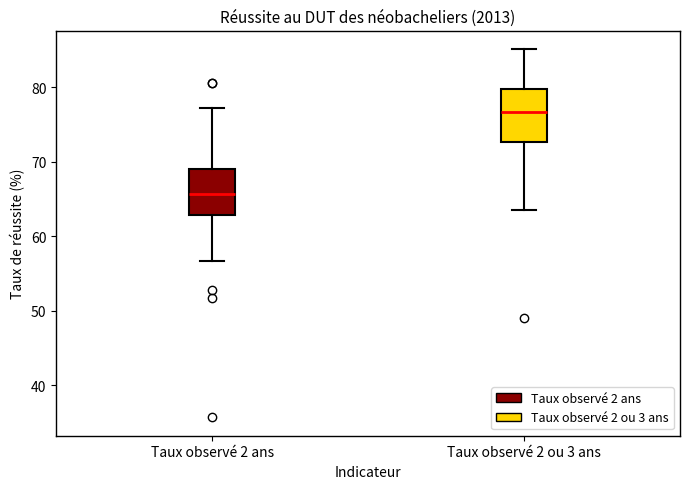

Reading left to right, transcribe this box plot: for each box, give where its median line is, the range the box spans, and where its two whiskers end, as read against the y-axis. The values are not printed on the chart, so give them approximately, as read against the axis.

Taux observé 2 ans: median 66, box 63 to 69, whiskers 57 to 77
Taux observé 2 ou 3 ans: median 77, box 73 to 80, whiskers 64 to 85